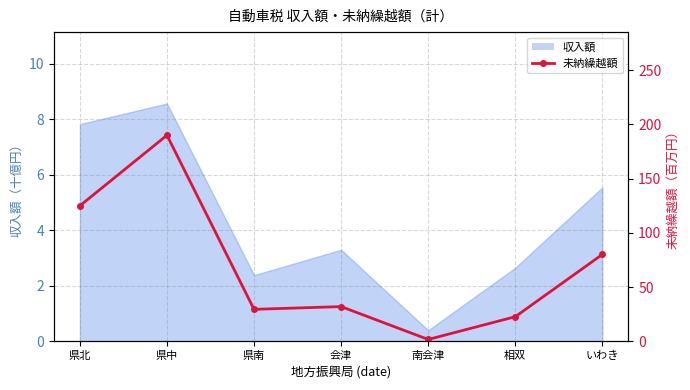

What is the difference between the maximum and minimum values?

188.1